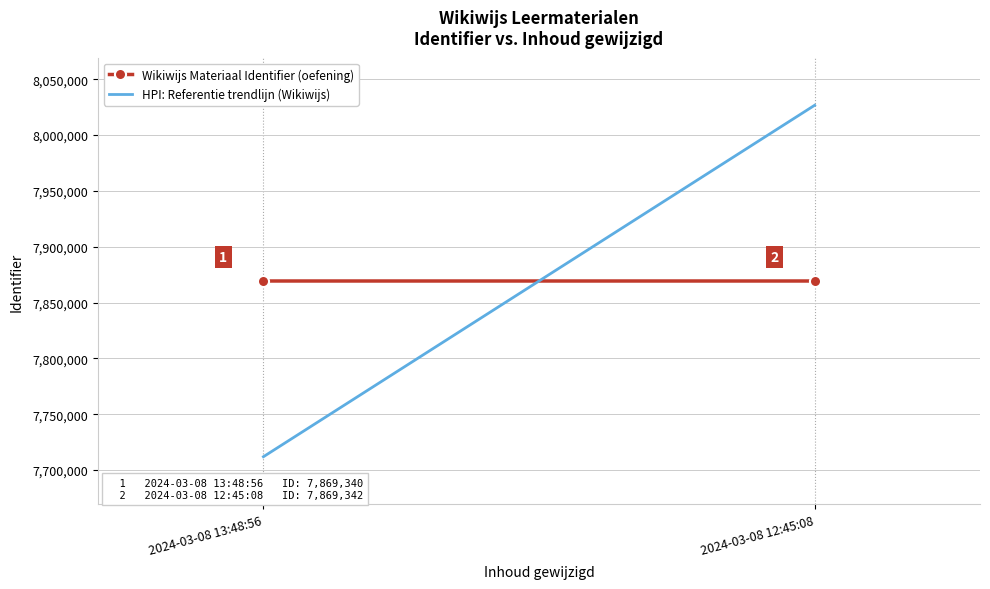

Rank the series by their average value, from lowest to highest.

Wikiwijs Materiaal Identifier (oefening), HPI: Referentie trendlijn (Wikiwijs)